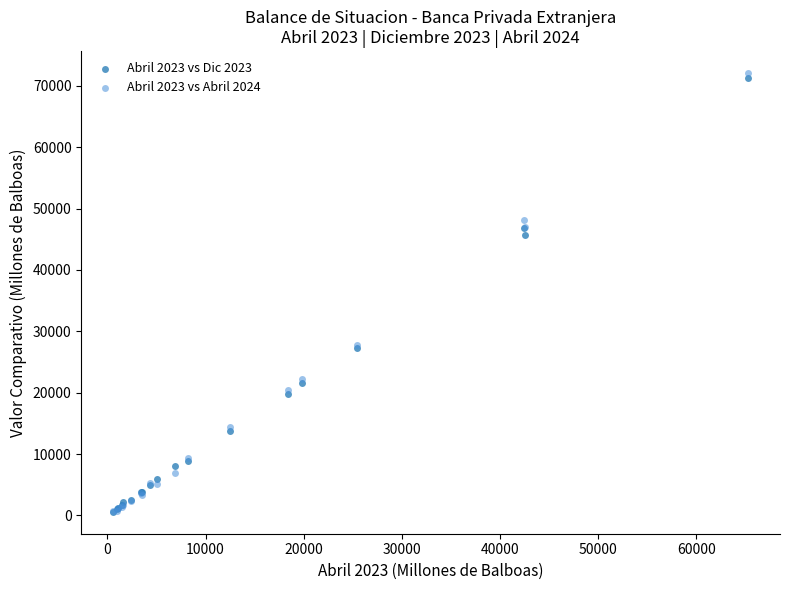

What are all the series names shown in the legend?

Abril 2023 vs Dic 2023, Abril 2023 vs Abril 2024